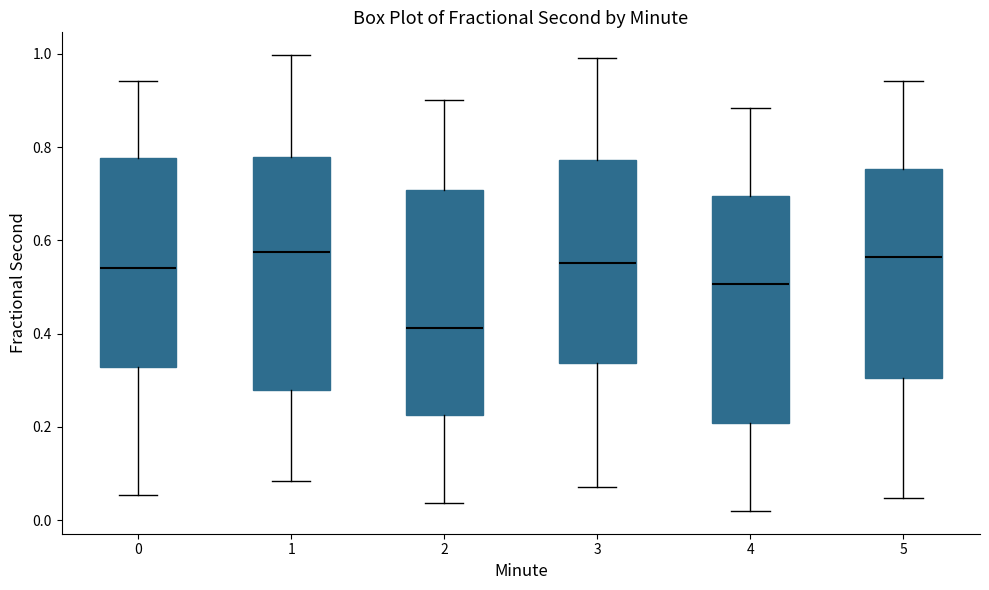

Where does the median line of the box at x = 3 sit on the y-axis? The values are not printed on the chart, so give them approximately, as read against the axis.

0.56